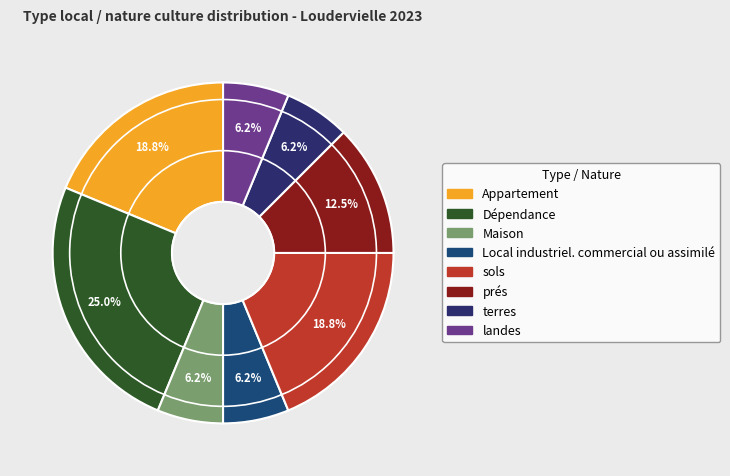

What percentage do Dépendance and Local industriel. commercial ou assimilé together represent?

31.2%